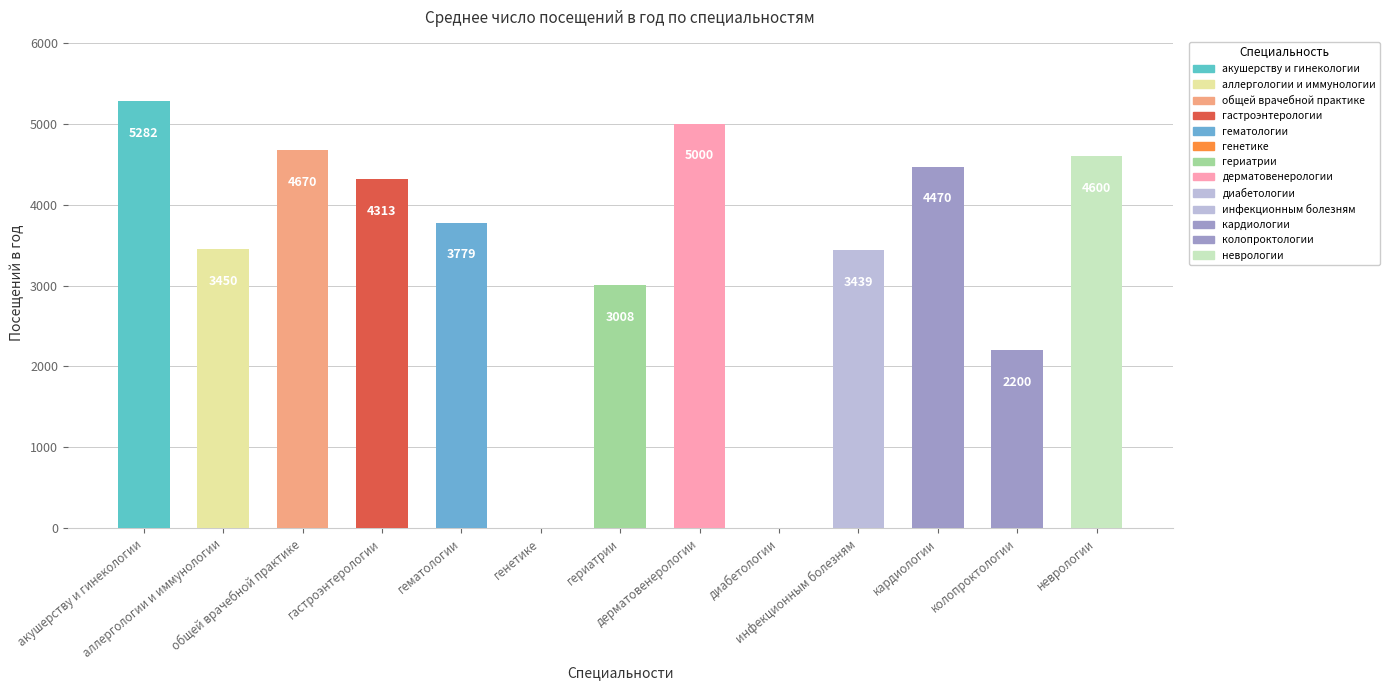

How many positive values are there?

11